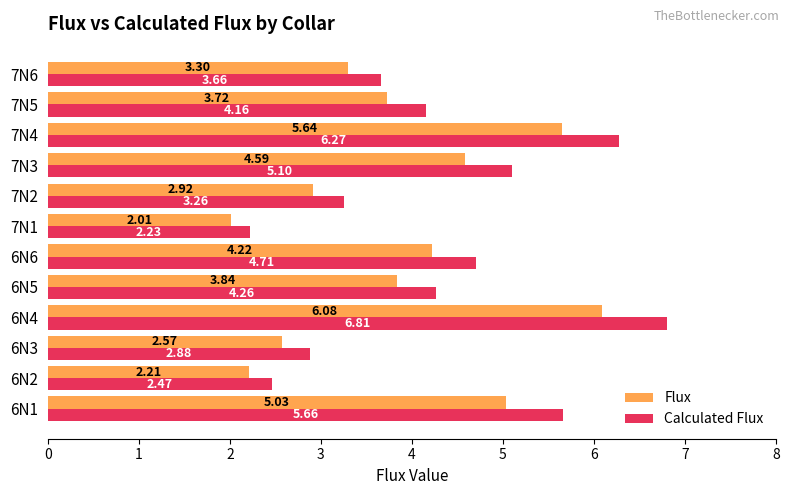

Where is Calculated Flux nearest to the value 4?

7N5